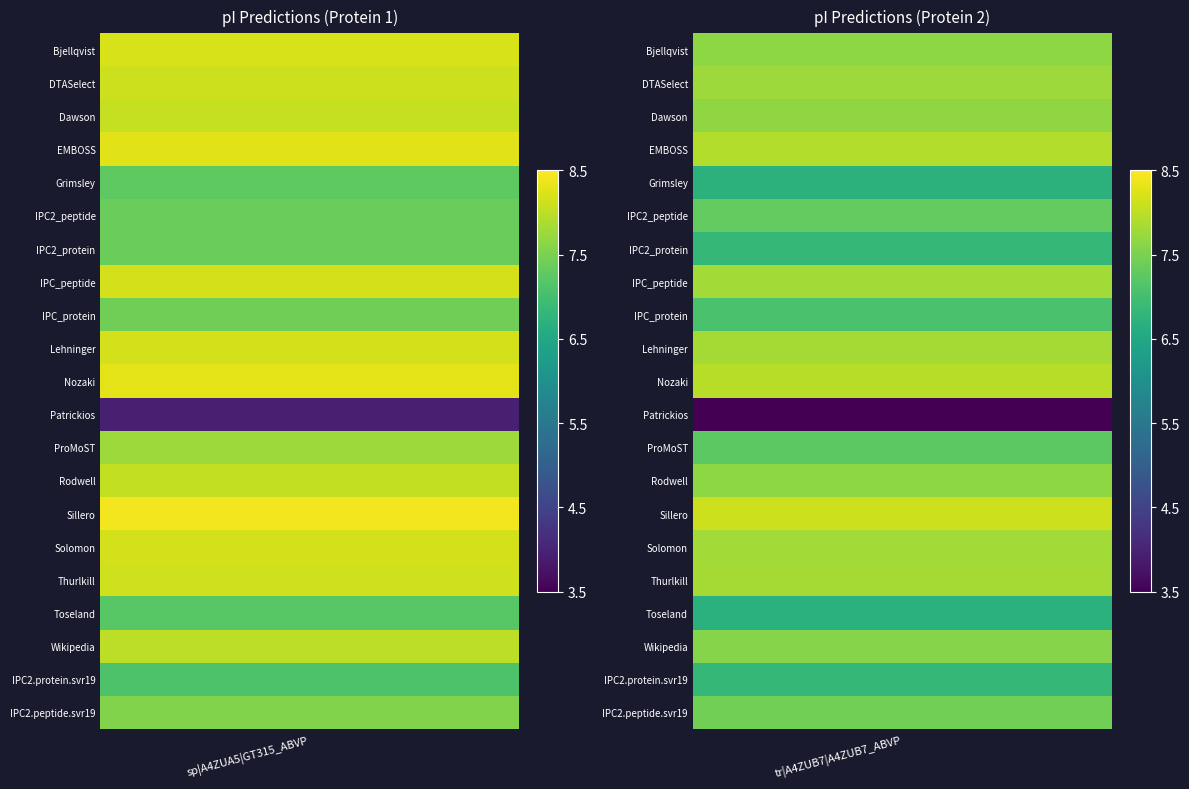

What is the average value of the Dawson series?

7.9